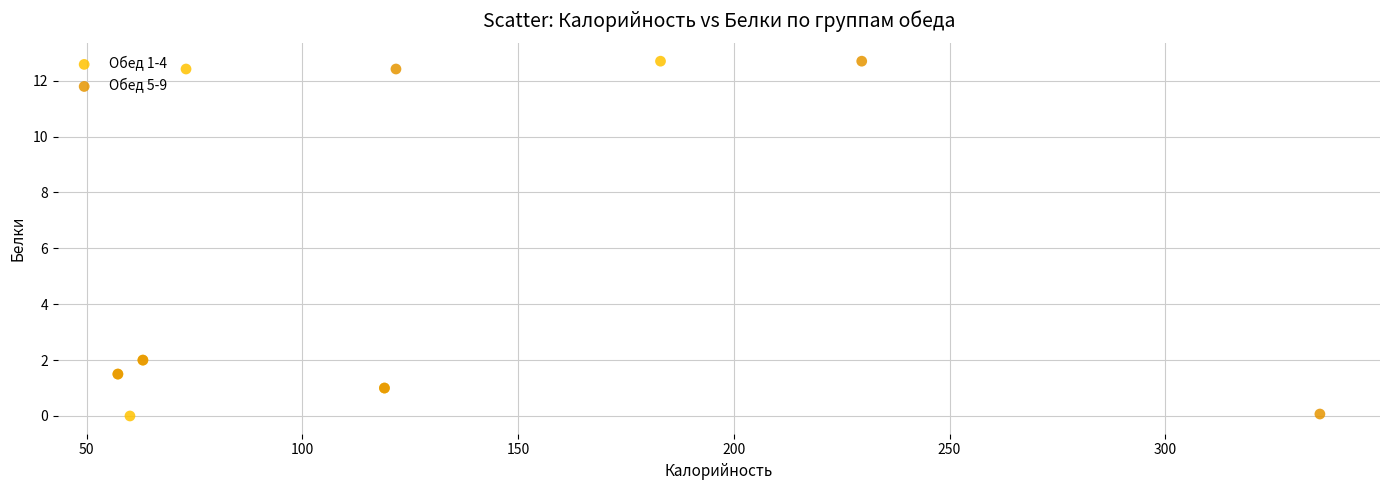

Which series has the largest Y range (max minus min)?

Обед 1-4